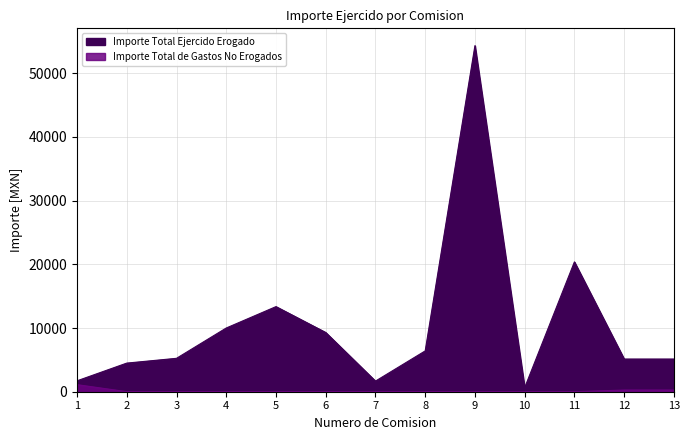

The value of Importe Total Ejercido Erogado at 4 is 10000.0. True or false?

True